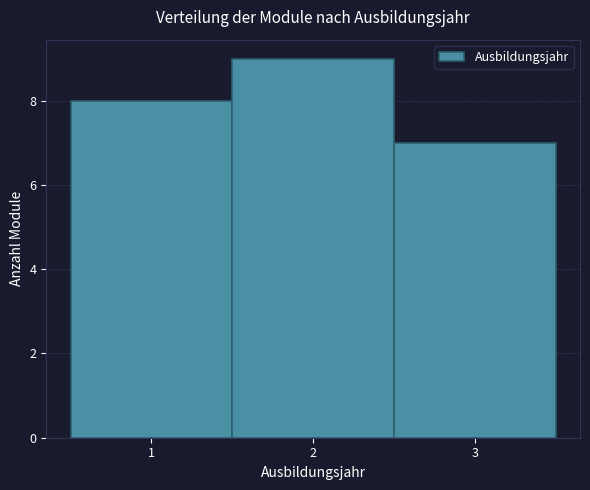

Reading left to right, list every bar in this chart as the range it spans on the x-axis followed by its height. The values are not printed on the chart, so give them approximately, as read against the axis.

0.5 to 1.5: 8
1.5 to 2.5: 9
2.5 to 3.5: 7